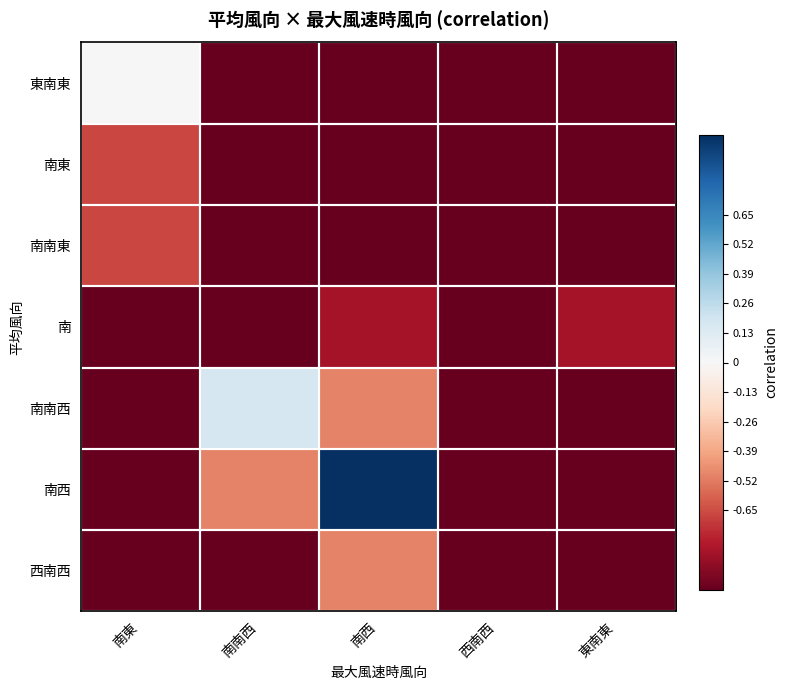

Count the number of data series in this chart.

7